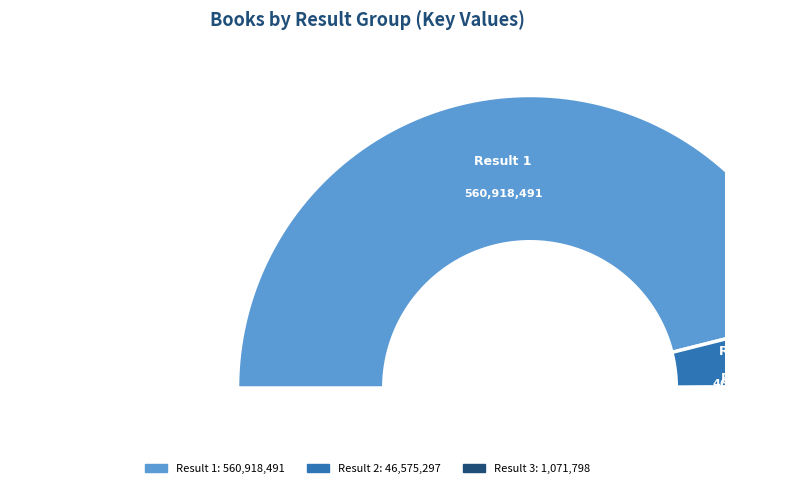

Rank the categories by value from lowest to highest.

Result 3 (Things That Are Most), Result 2 (Handiest Things), Result 1 (Rot, the Bravest)